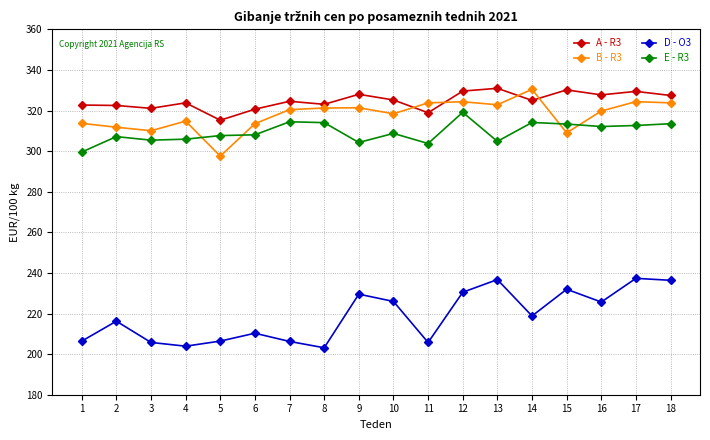

Rank the series at 1 from highest to lowest value.

A - R3, B - R3, E - R3, D - O3